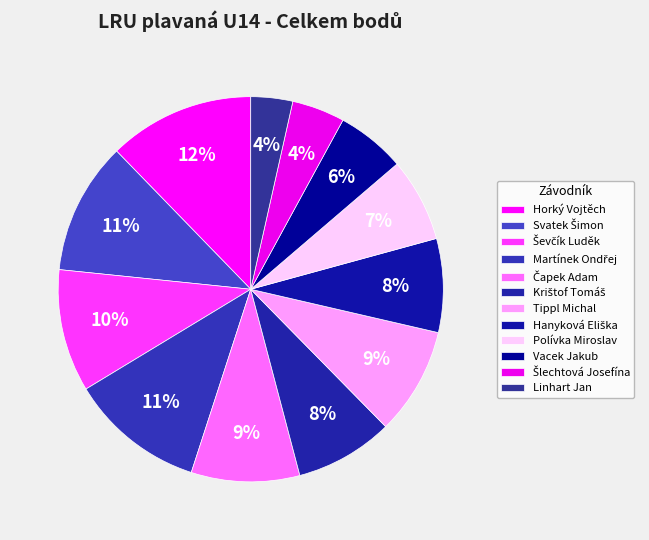

Is Martínek Ondřej the majority of the pie?

No